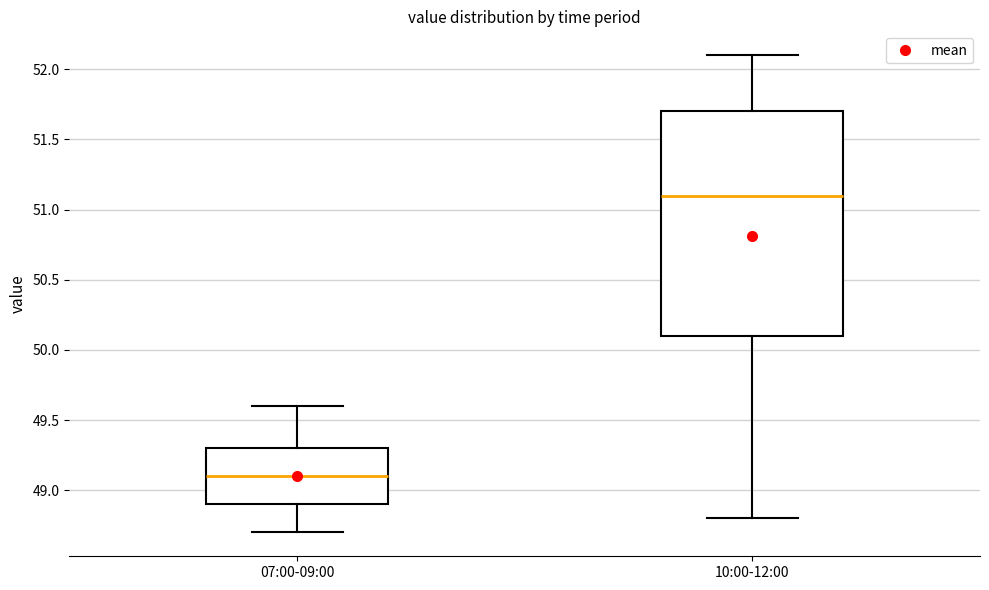

Where does the lower whisker of the box for 07:00-09:00 end on the y-axis? The values are not printed on the chart, so give them approximately, as read against the axis.

48.7